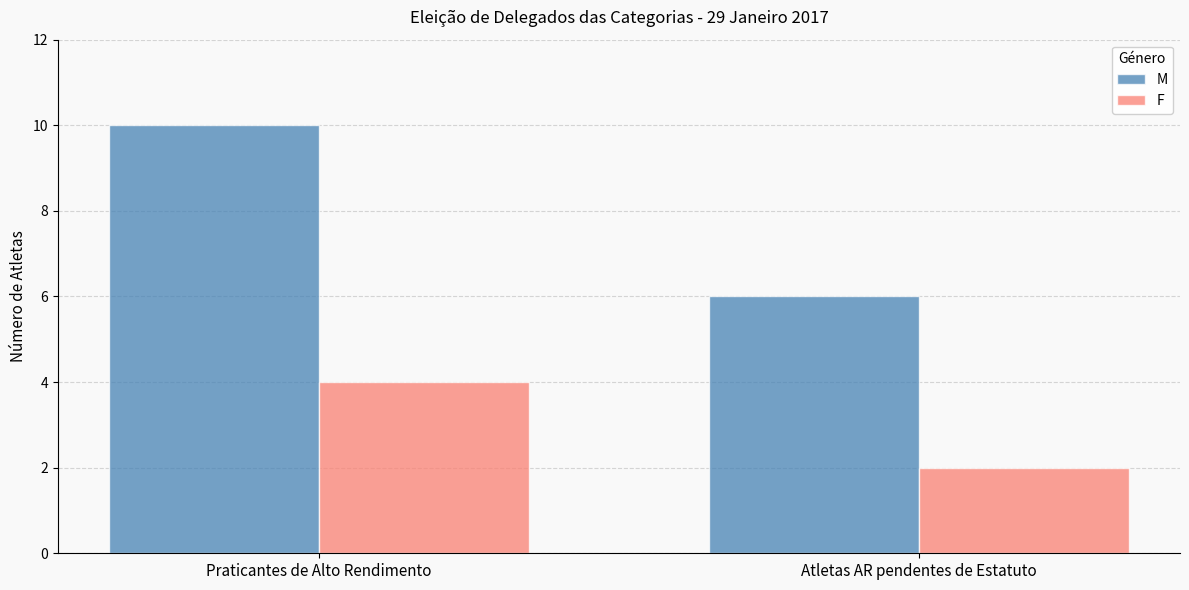

Read the F value at Praticantes de Alto Rendimento.

4